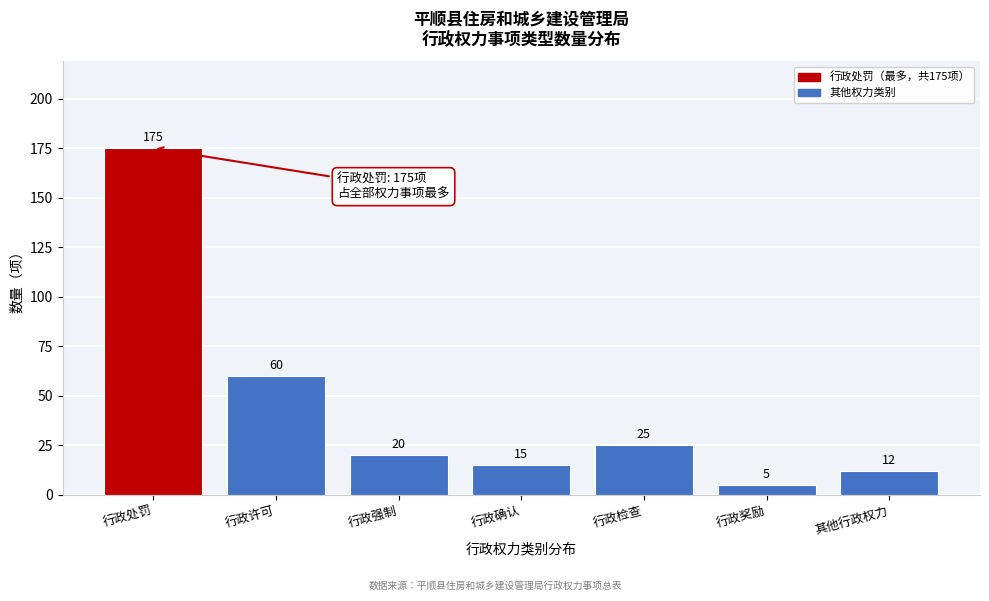

Reading left to right, what are all the values shown in this chart?

175	60	20	15	25	5	12